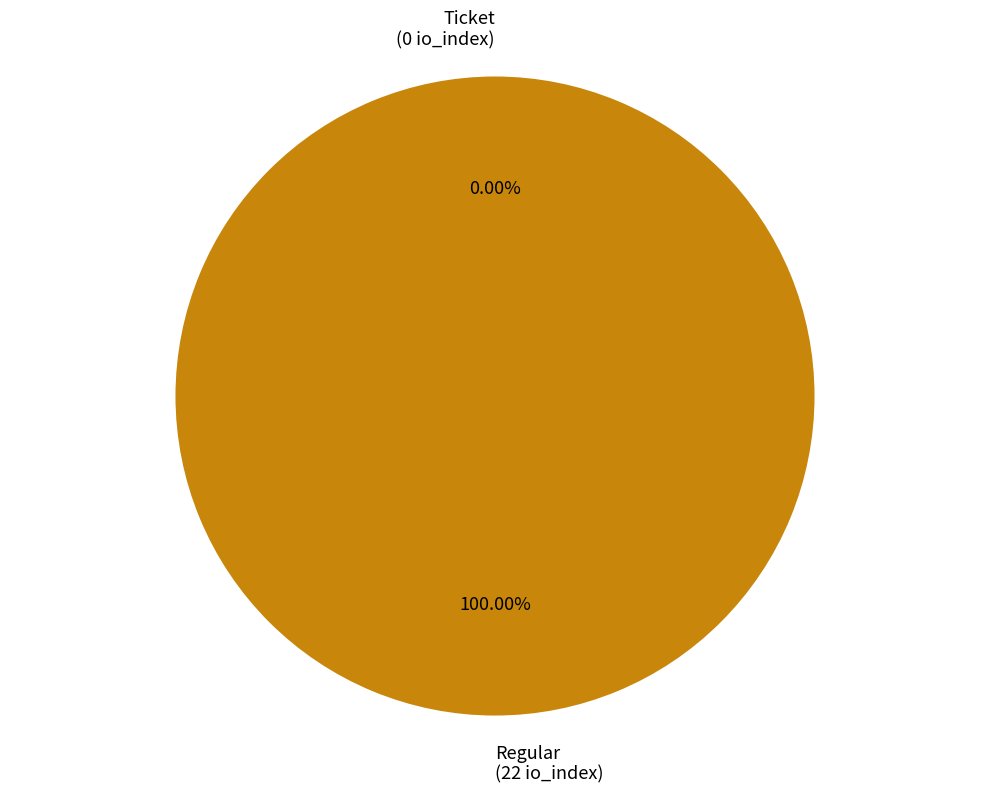

How many segments does this pie chart have?

2